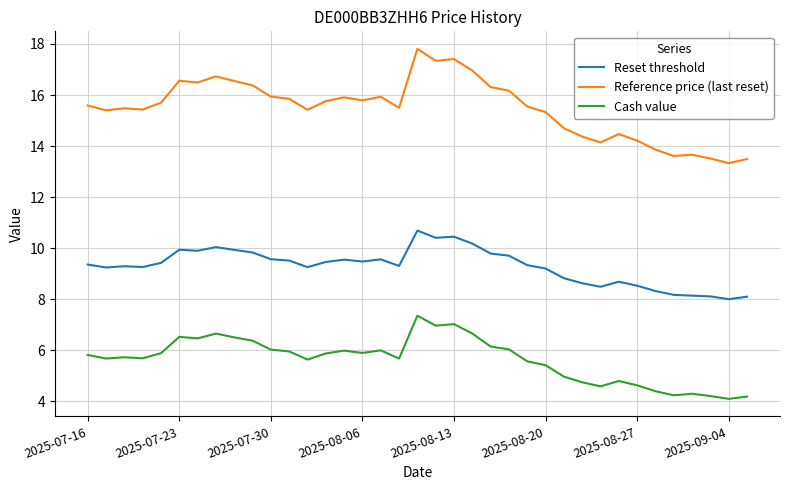

Rank the series by their average value, from lowest to highest.

Cash value, Reset threshold, Reference price (last reset)